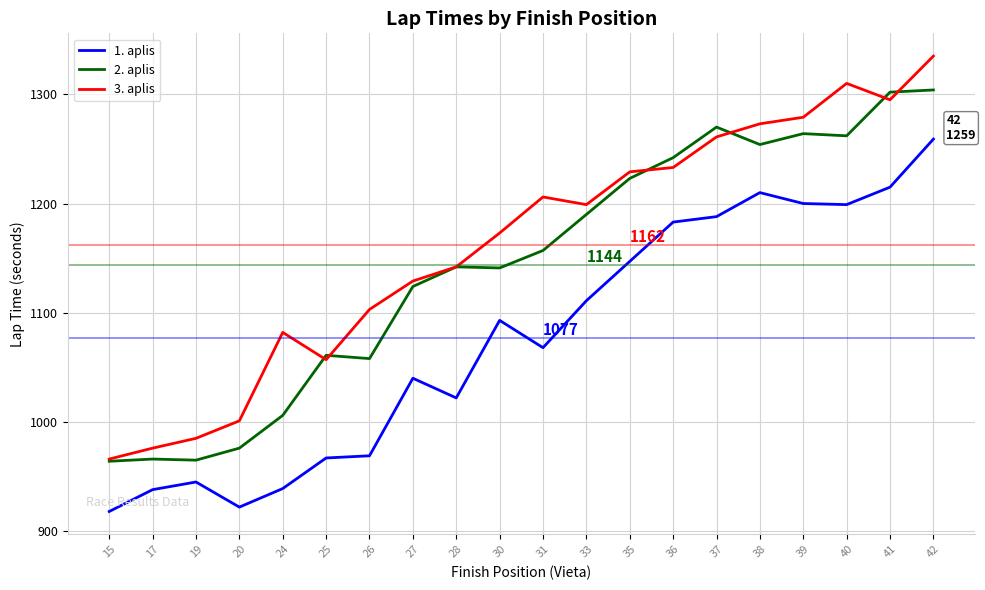

True or false: 2. aplis and 1. aplis intersect in this chart.

False